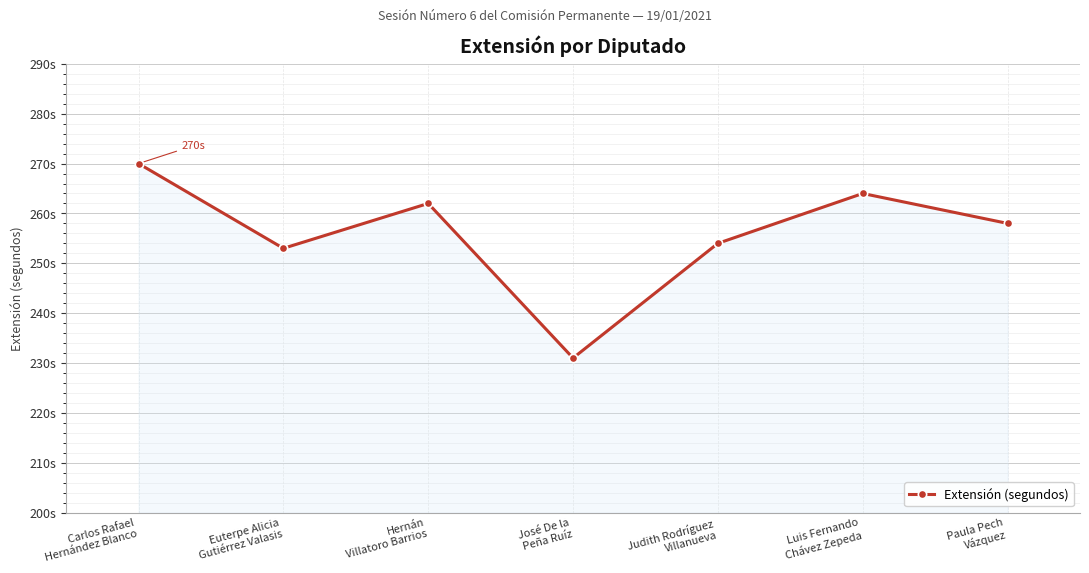

Is this an area chart (filled region under the line)?

Yes